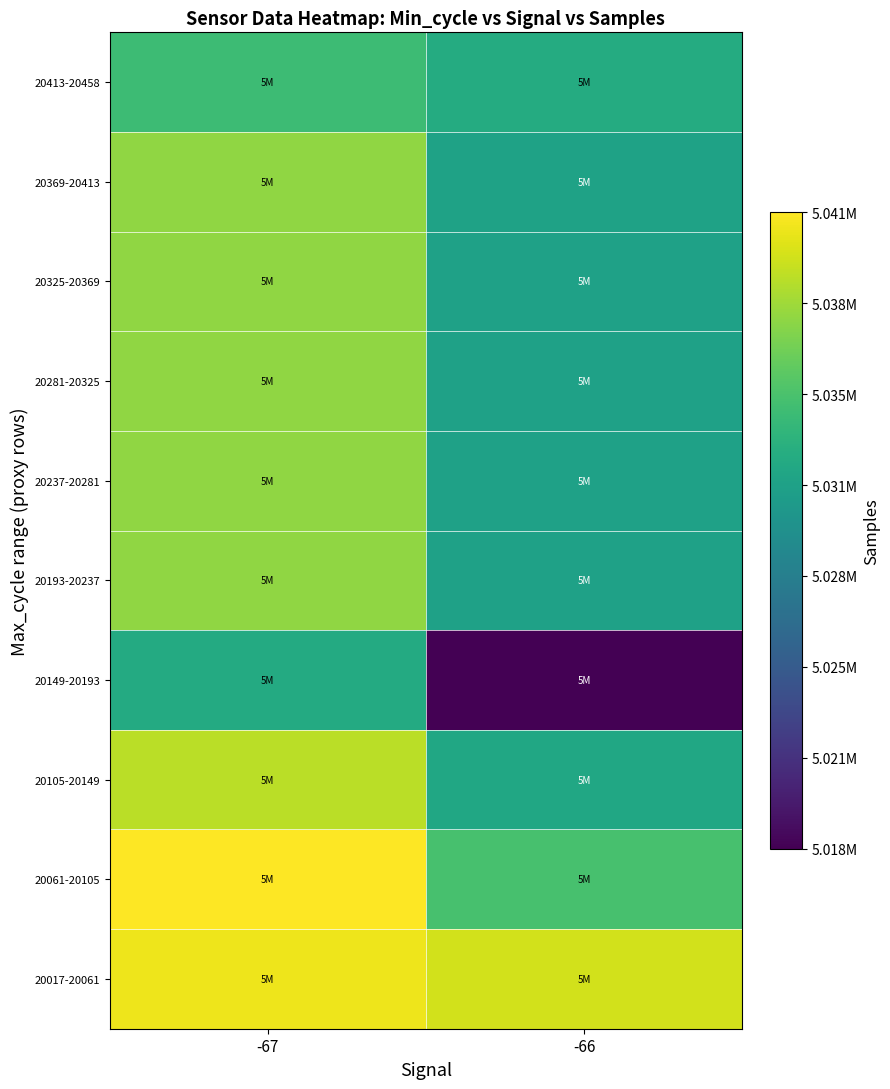

How many series are shown in this chart?

10